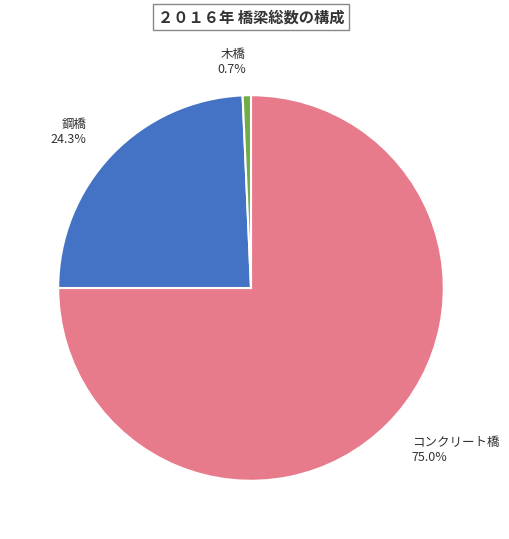

Which slice is the smallest?

木橋